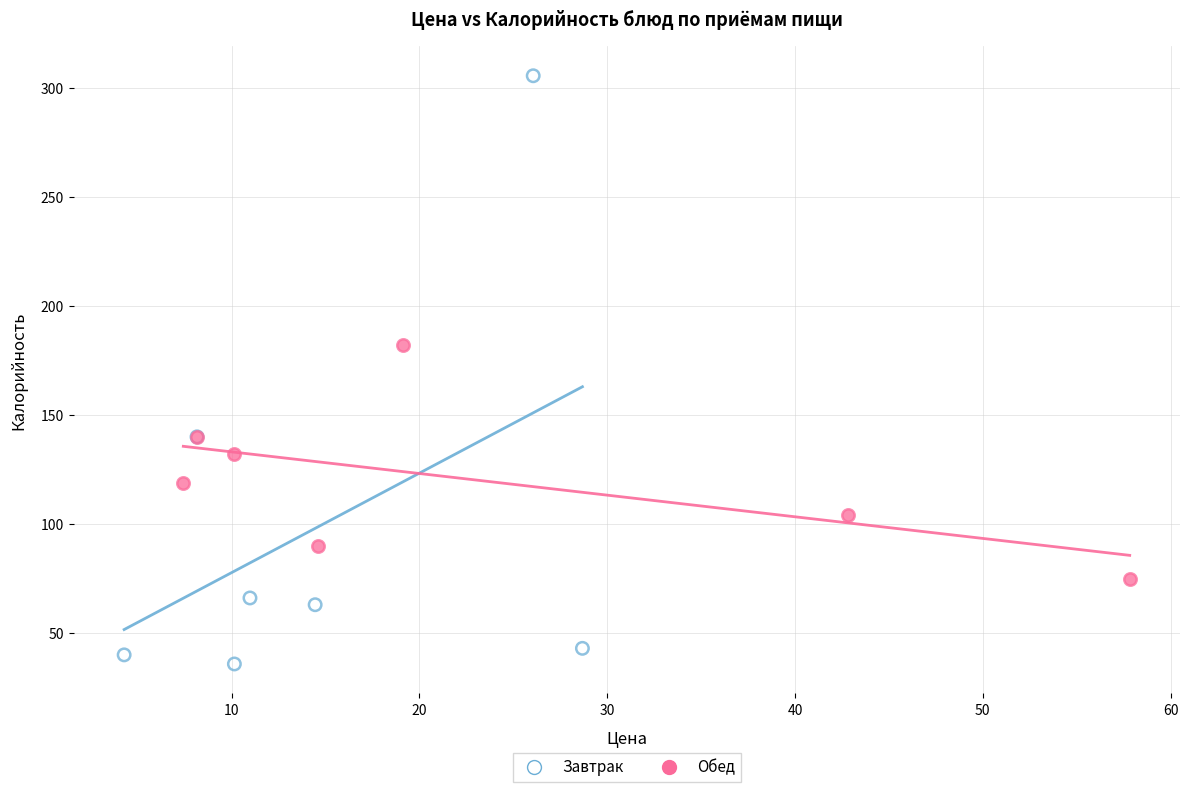

What are all the series names shown in the legend?

Завтрак, Обед